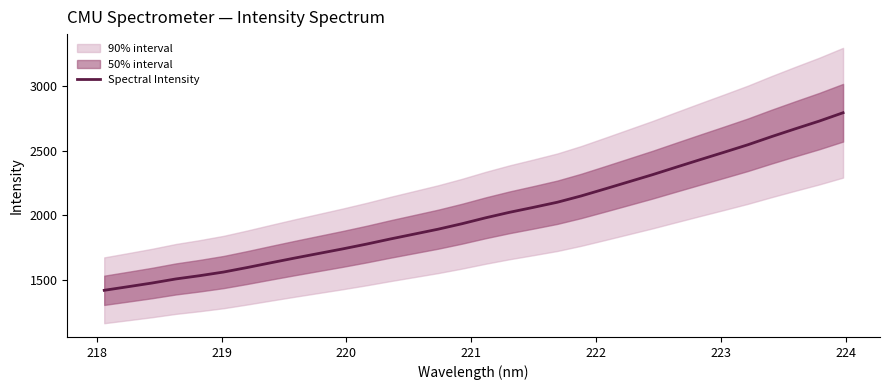

Reading left to right, extract all data points from this chart.

1417.3	1445.2	1473.6	1505.2	1530.5	1558.8	1594.0	1631.3	1667.8	1703.1	1738.4	1775.6	1815.3	1853.1	1891.0	1933.4	1979.7	2022.1	2060.3	2099.9	2148.7	2203.1	2258.4	2313.8	2372.3	2430.3	2487.5	2545.5	2608.9	2669.7	2729.2	2793.8